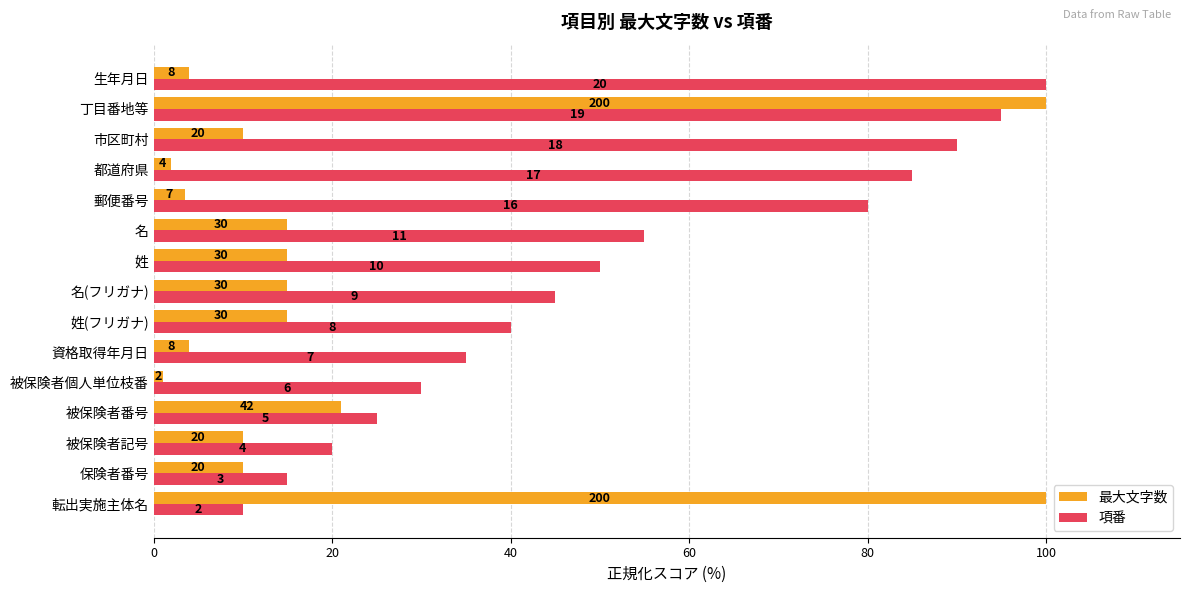

What are all the series names shown in the legend?

最大文字数, 項番